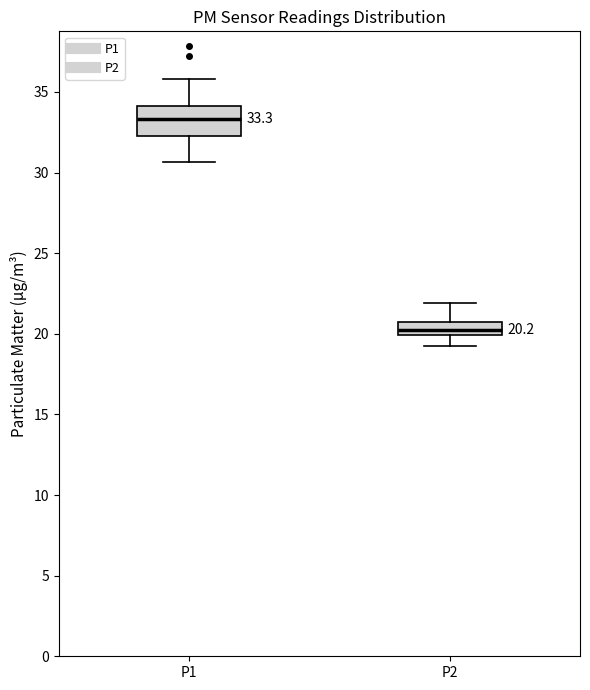

Which box's median line is the lowest?

P2